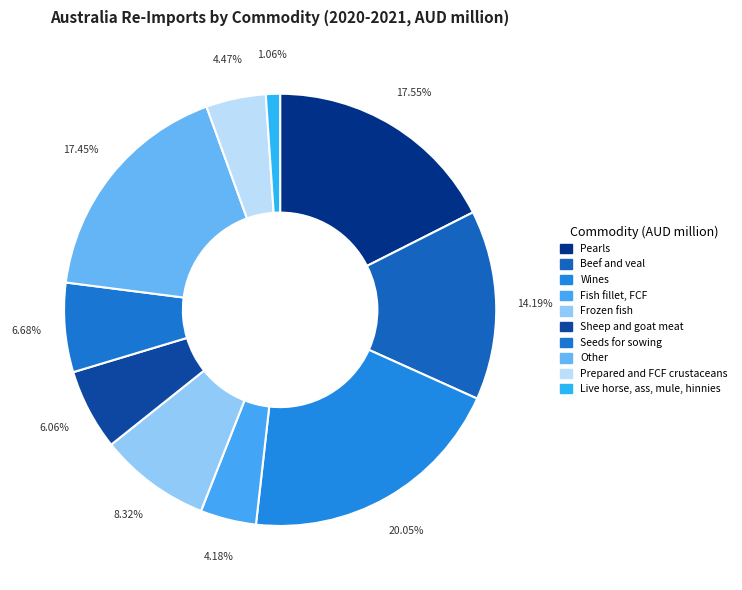

Does Other represent more than half of the total?

No